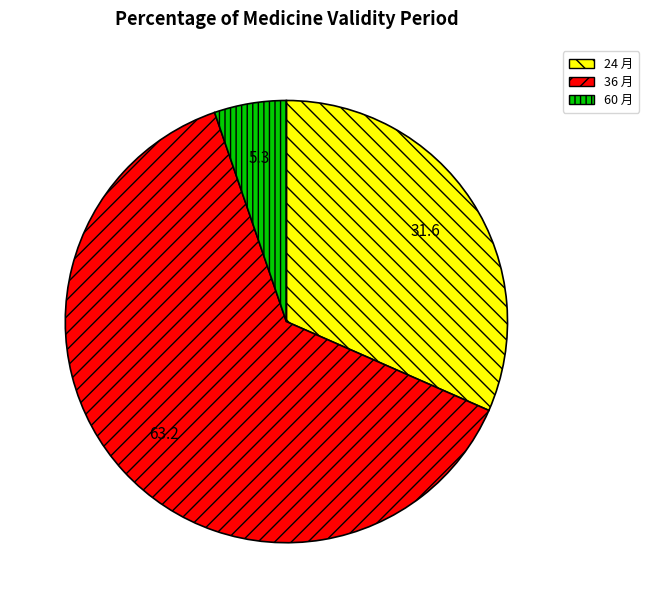

Do 24 月 and 60 月 together represent more than half of the pie?

No